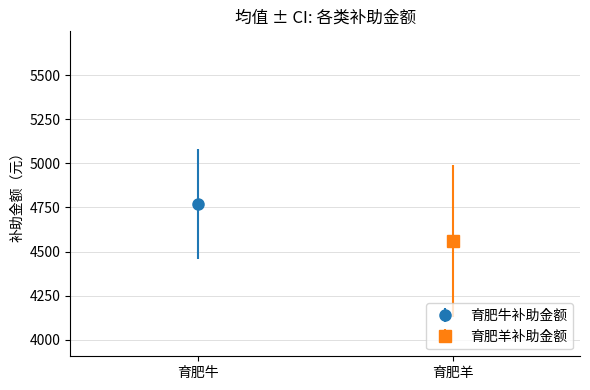

What is the minimum value for 育肥羊补助金额?

2500